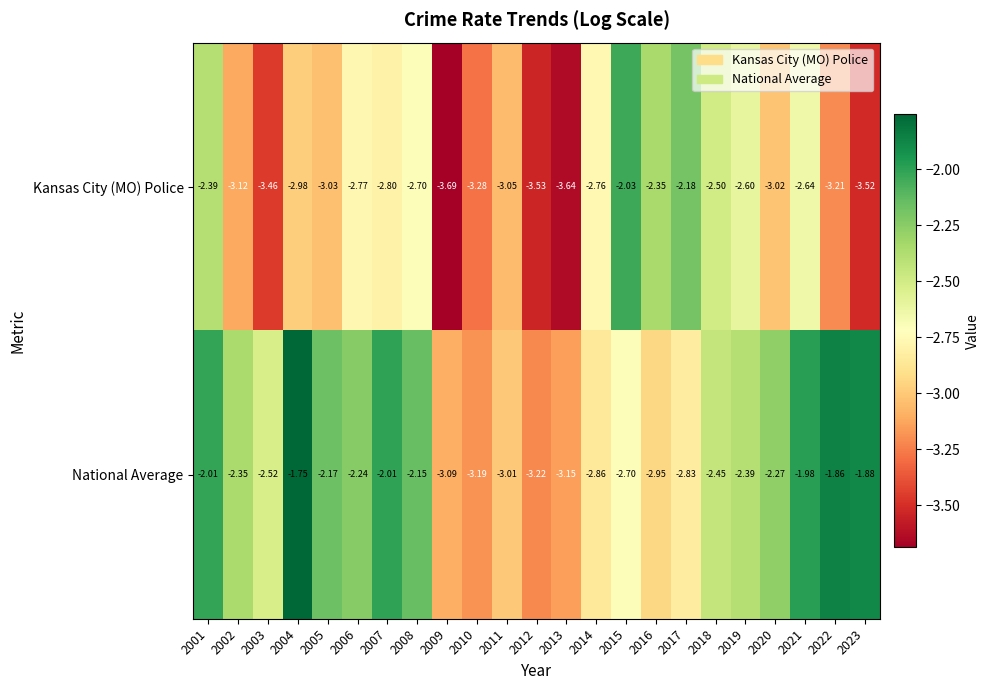

What is the total value across all series at 2019?

-5.0